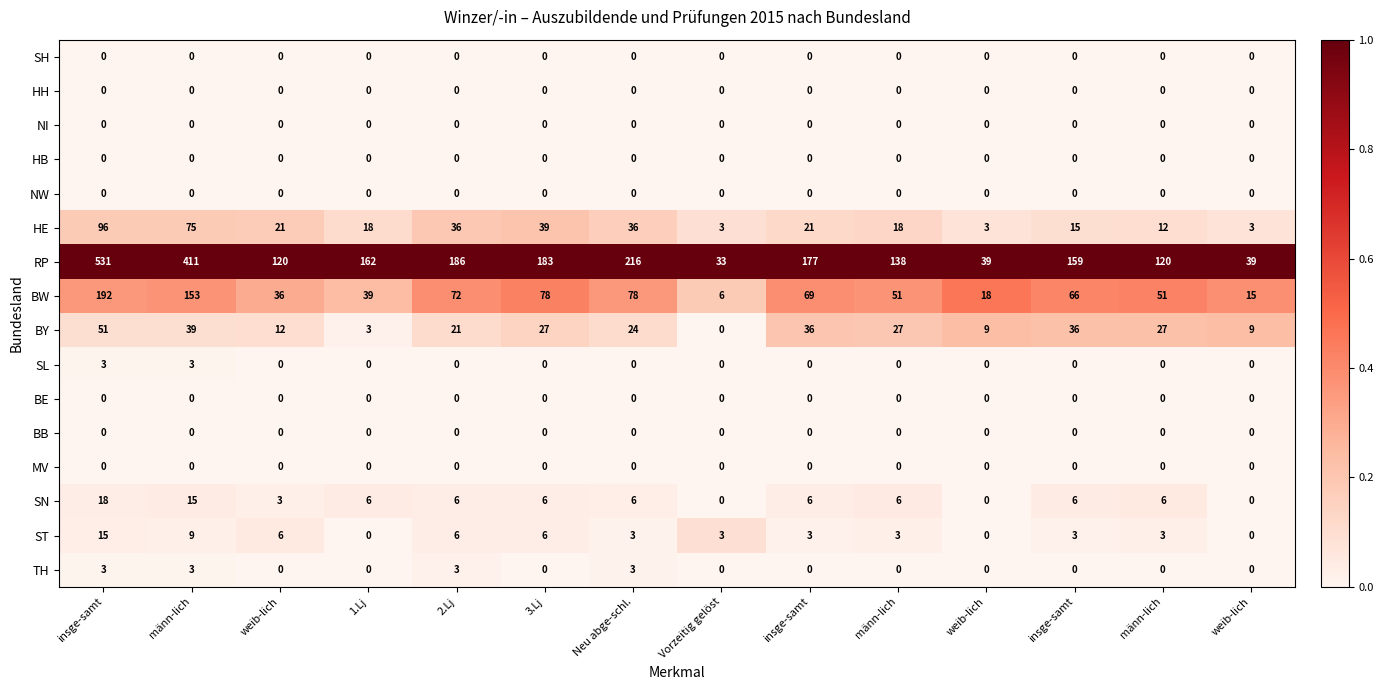

Count the number of categories in the chart.

14